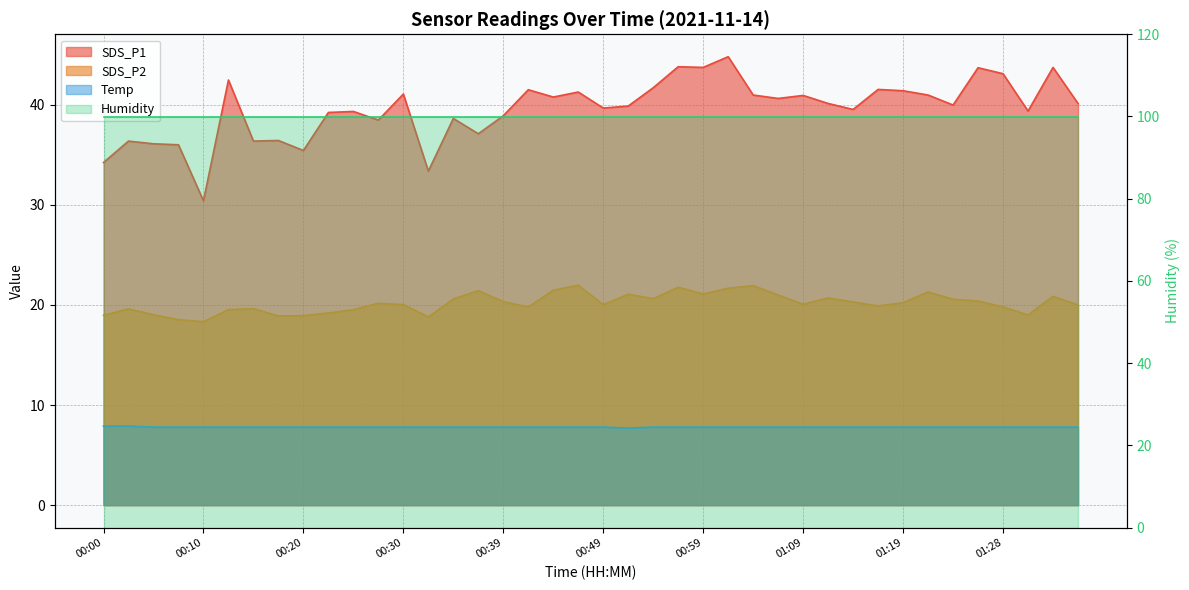

At which label does SDS_P2 first exceed 20?

00:27